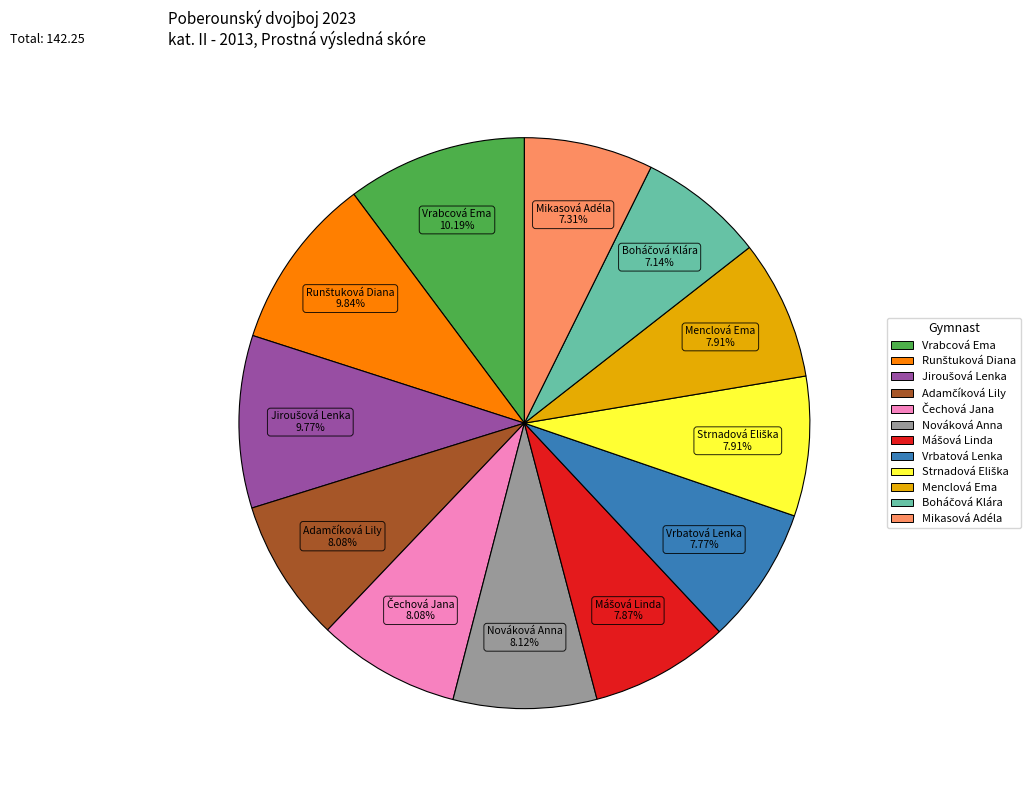

Does Menclová Ema represent more than half of the total?

No